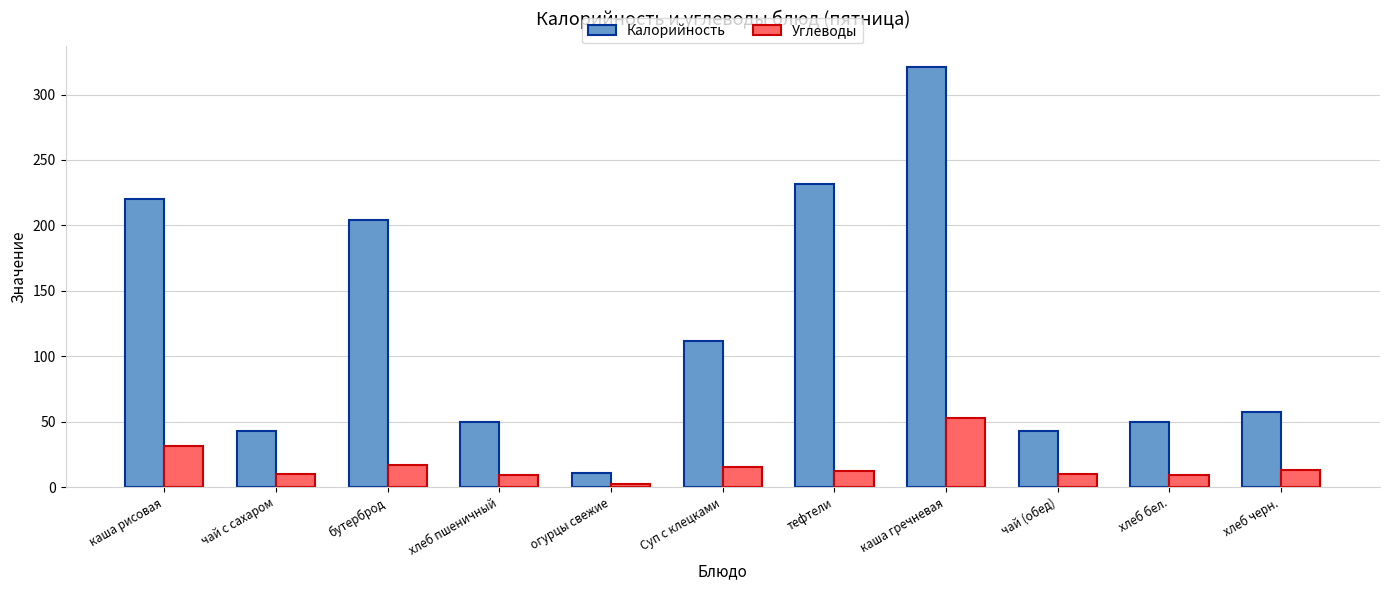

At which label is Углеводы closest to 27?

каша рисовая